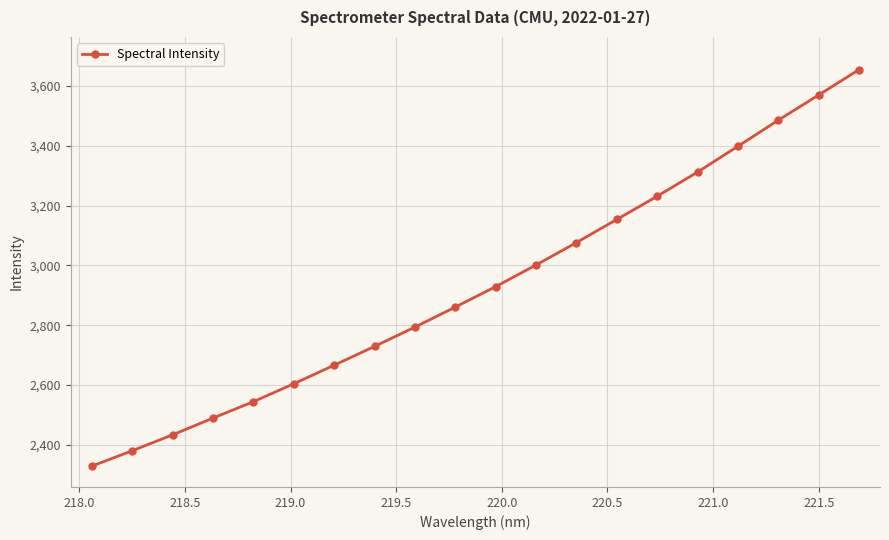

What is the difference between the maximum and minimum values?

1325.6